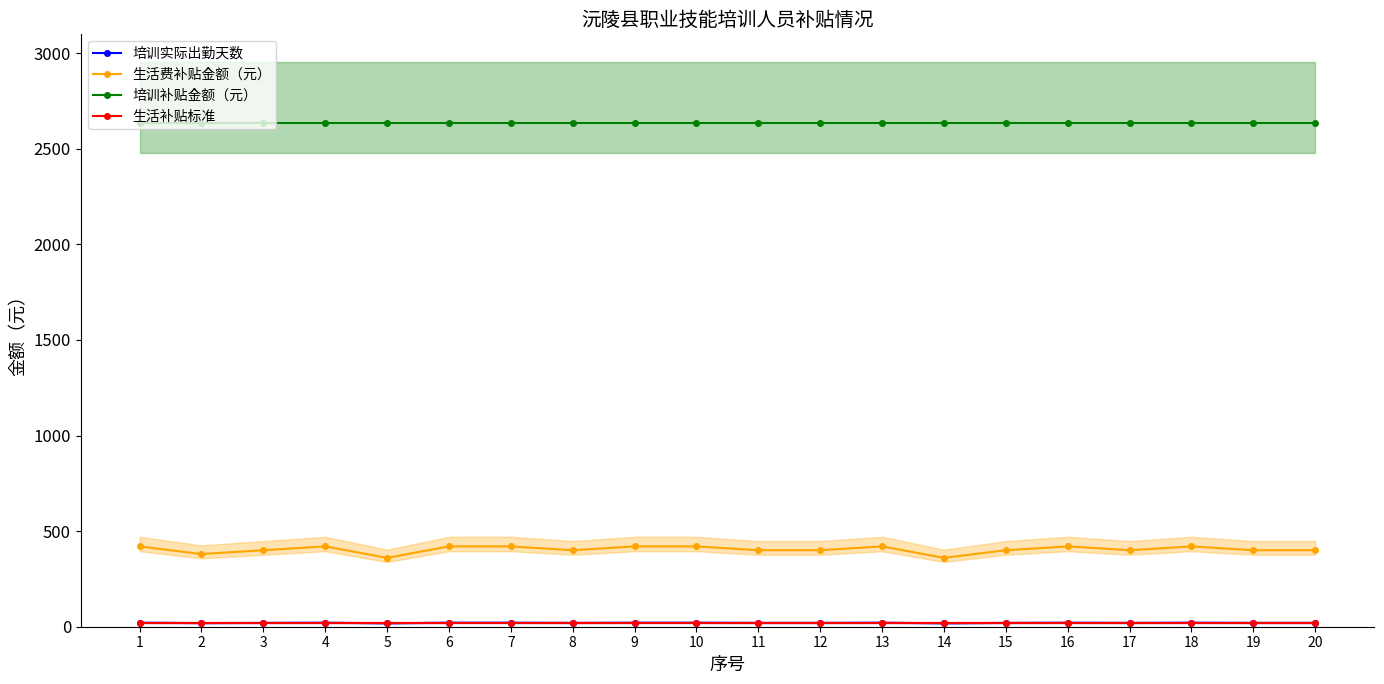

True or false: 生活费补贴金额（元） has a value of 400 at 19.

True